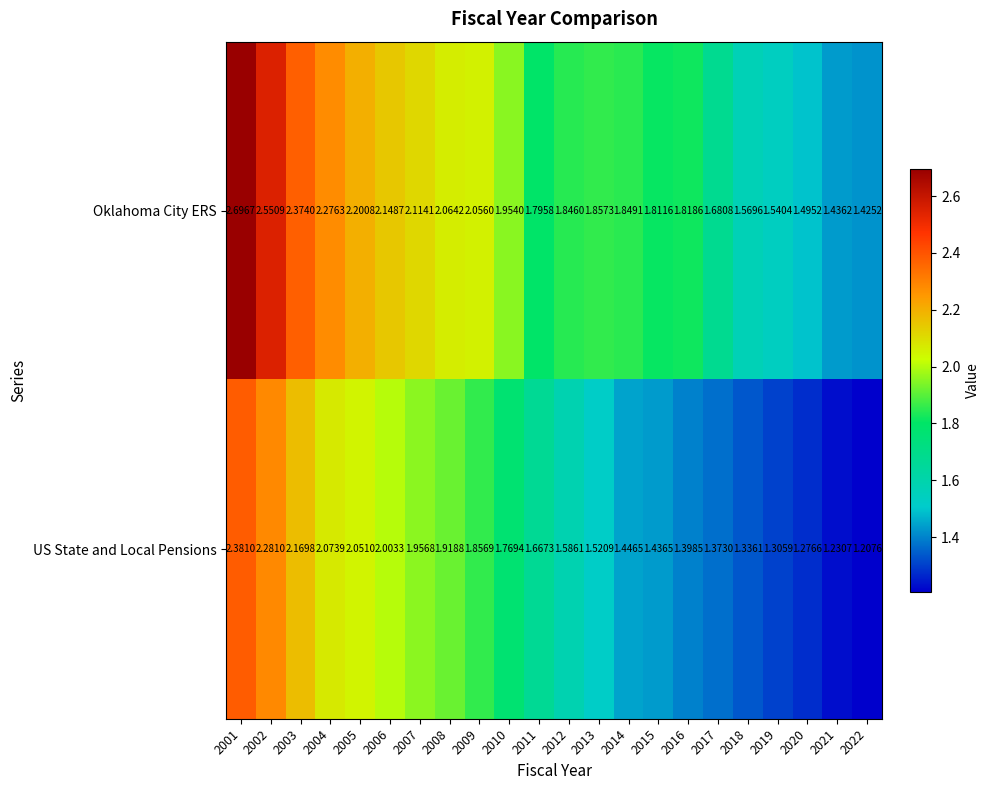

Which label corresponds to the smallest value in the chart?

2022